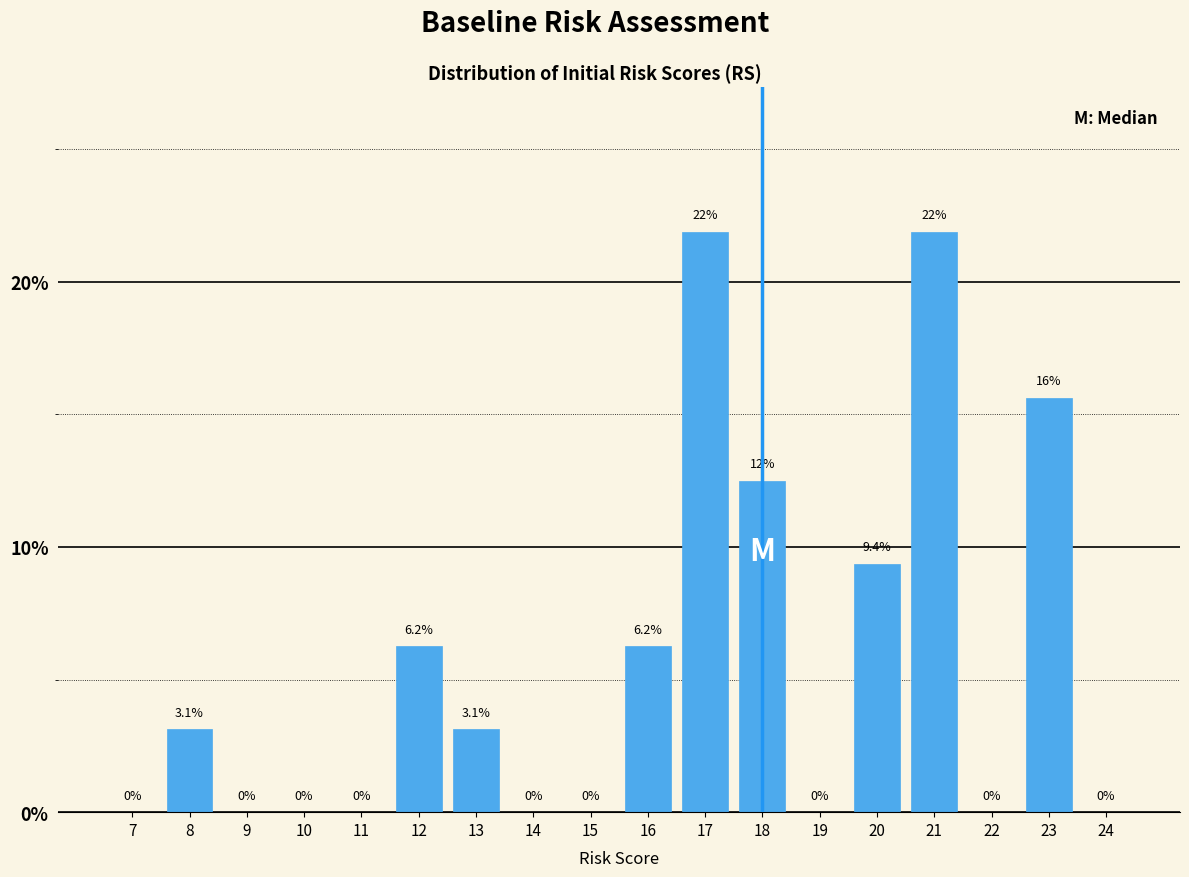

Where does the data first go above 3?

8